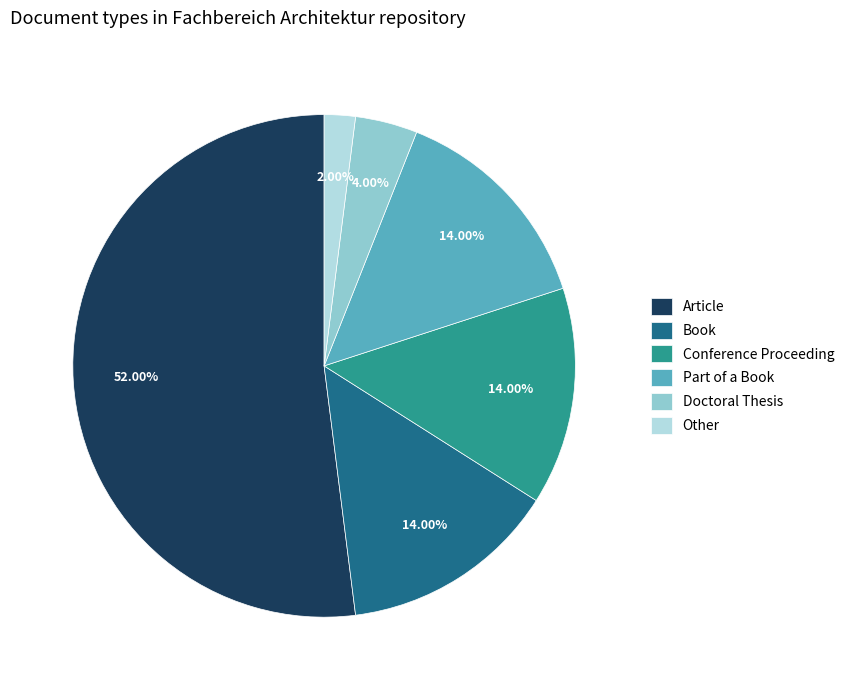

What is the majority slice?

Article